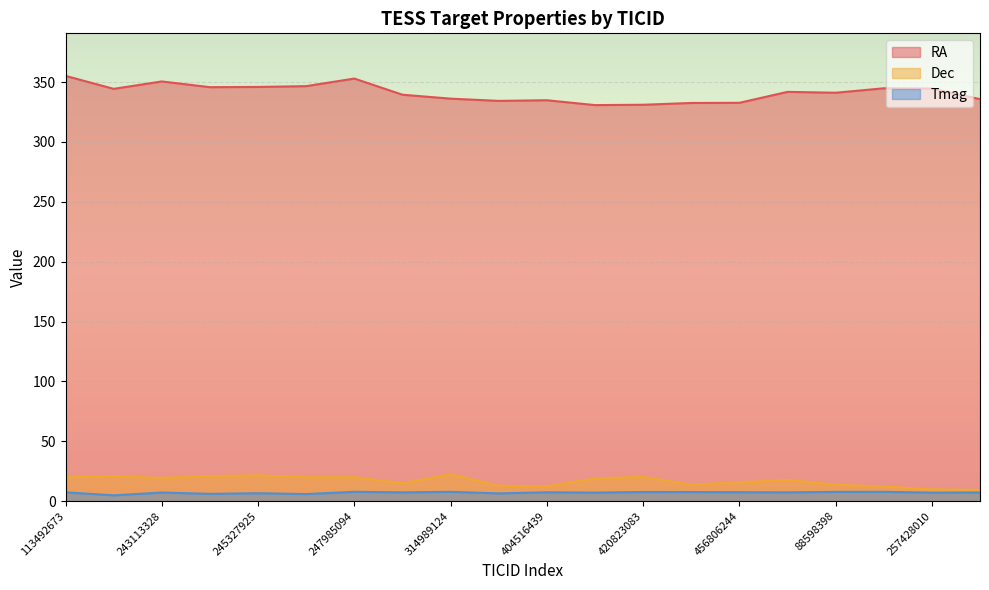

At which label is Tmag closest to 6?

245367276